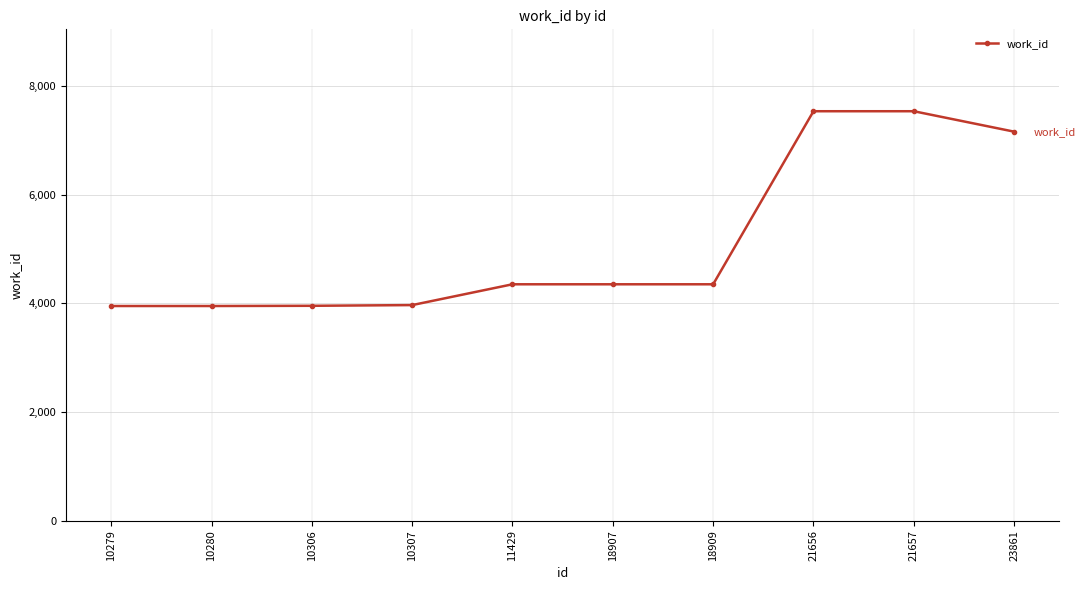

What is the sum of the values at 18907 and 21656?

11892